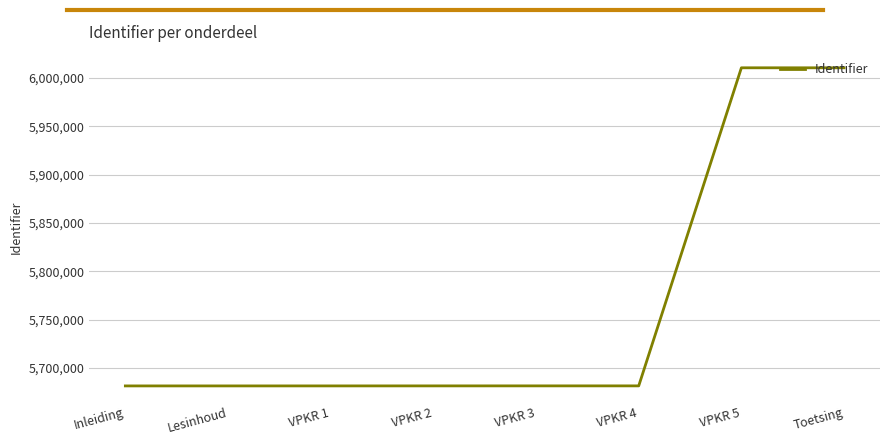

True or false: the data shows 5681439 at Lesinhoud.

True